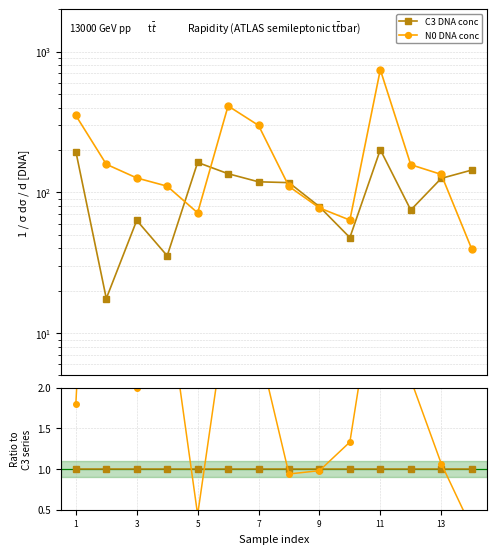

Where is N0 DNA conc nearest to the value 4?

11